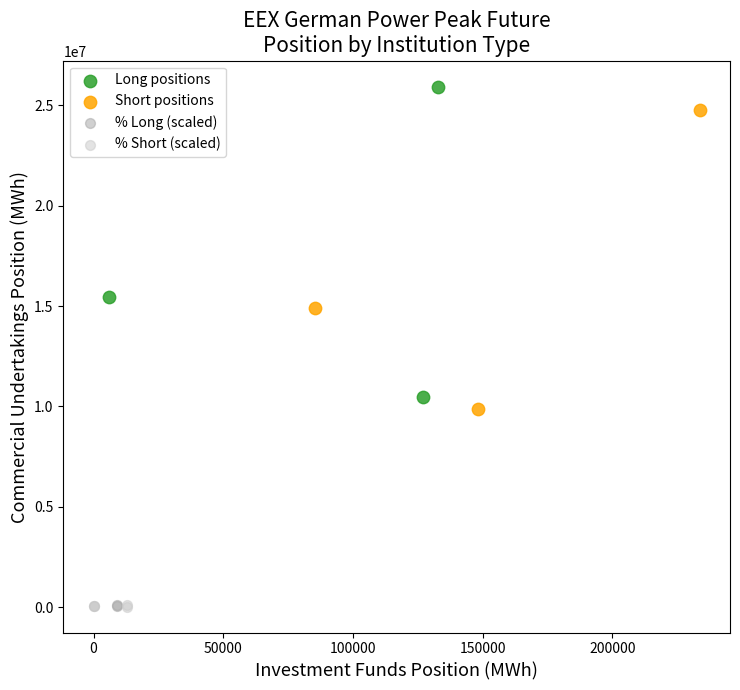

Which series has the largest Y range (max minus min)?

Long positions